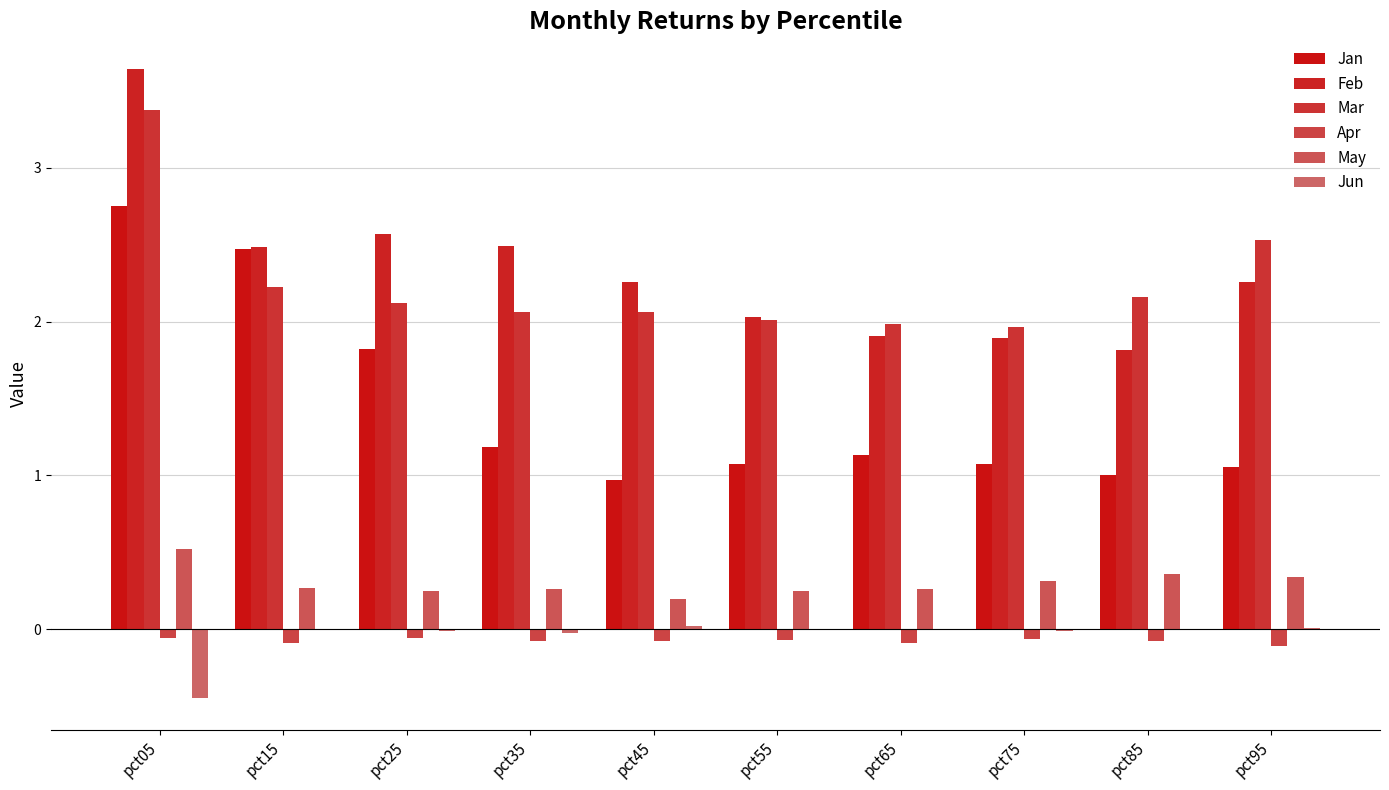

Reading right to left, transcribe all the data shown in this chart.

Jan: 1.1	1.0	1.1	1.1	1.1	1.0	1.2	1.8	2.5	2.8
Feb: 2.3	1.8	1.9	1.9	2.0	2.3	2.5	2.6	2.5	3.6
Mar: 2.5	2.2	2.0	2.0	2.0	2.1	2.1	2.1	2.2	3.4
Apr: -0.1	-0.1	-0.1	-0.1	-0.1	-0.1	-0.1	-0.1	-0.1	-0.1
May: 0.3	0.4	0.3	0.3	0.2	0.2	0.3	0.3	0.3	0.5
Jun: 0.0	-0.0	-0.0	-0.0	-0.0	0.0	-0.0	-0.0	-0.0	-0.5